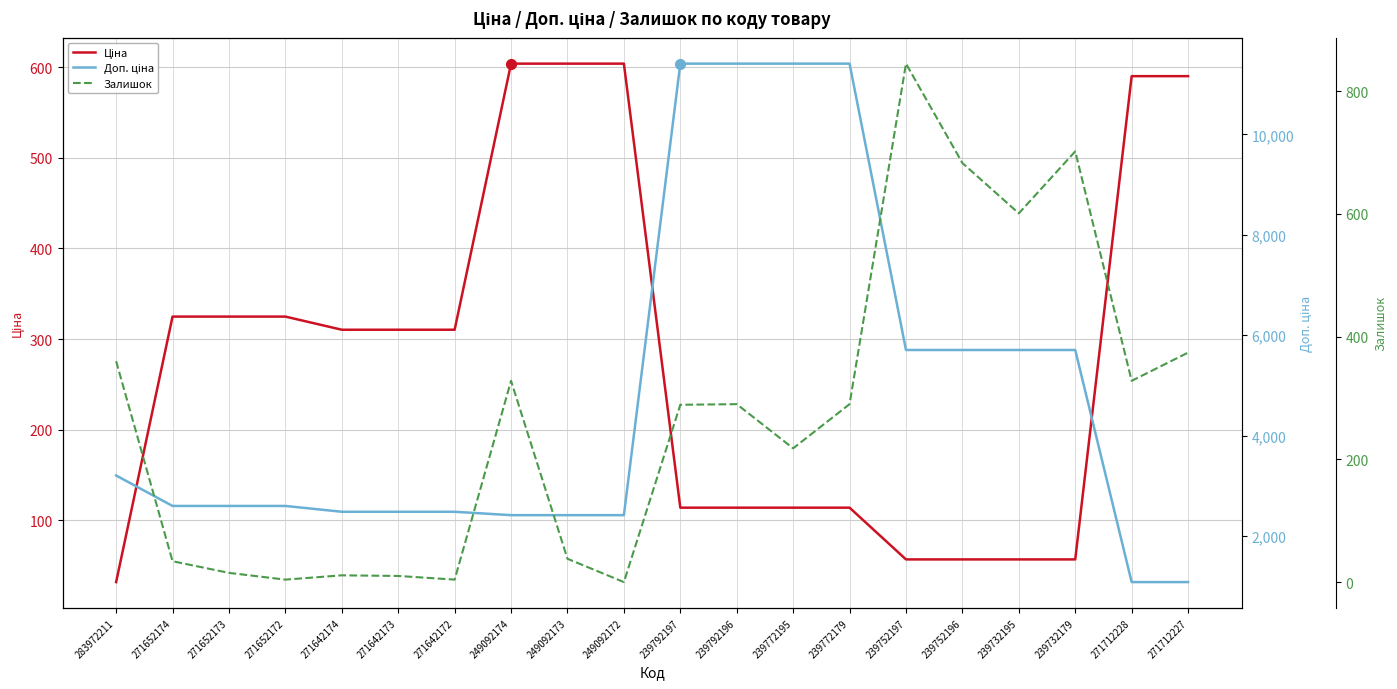

True or false: Доп. ціна and Ціна cross at least once.

False